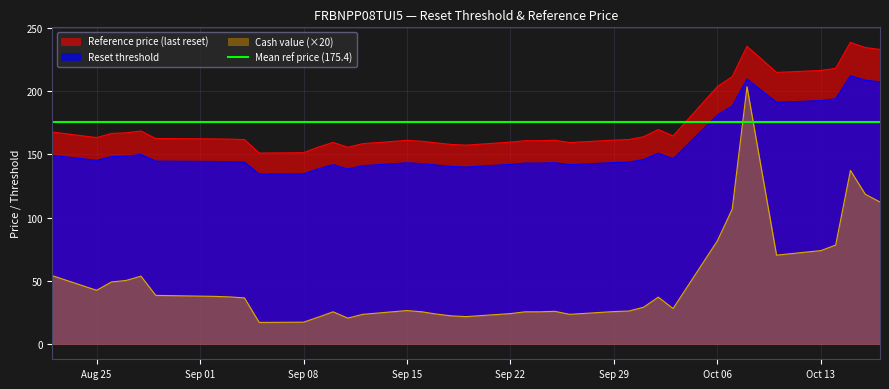

True or false: Reference price (last reset) and Cash value (×20) cross at least once.

False